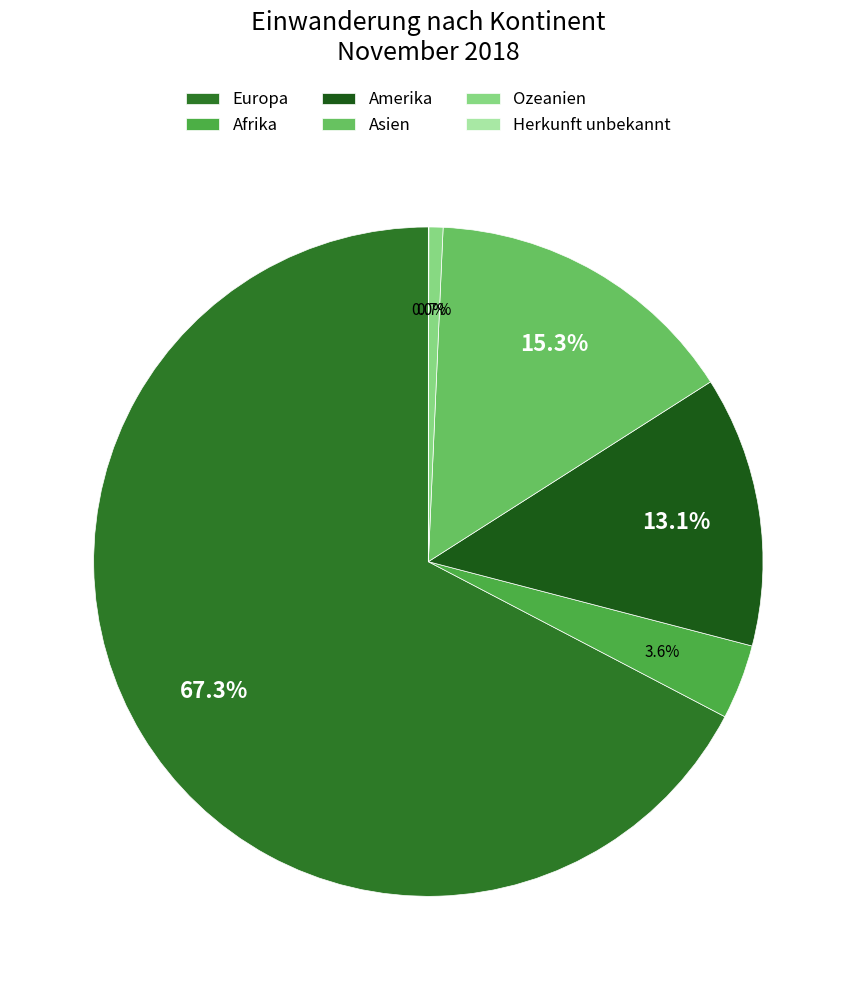

Does any single category account for the majority?

Yes